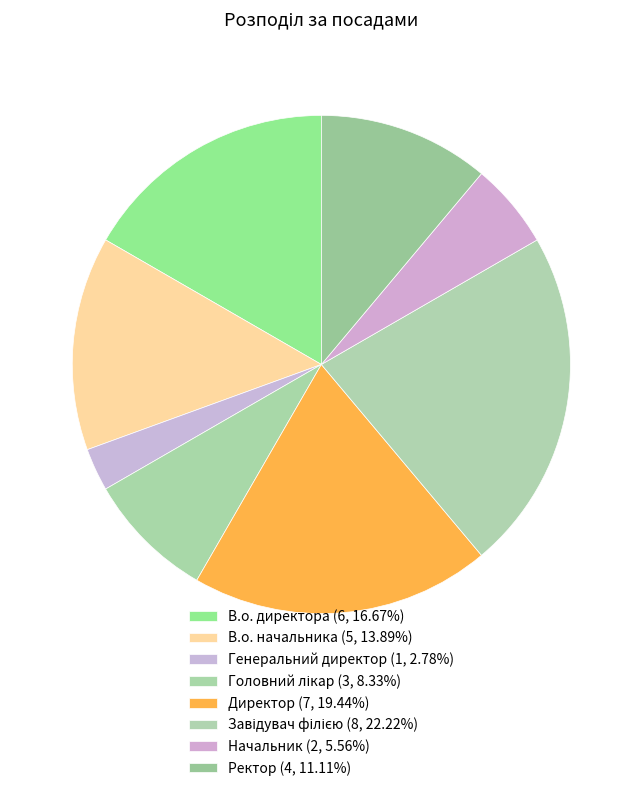

The Директор slice represents 19% of the pie. True or false?

True